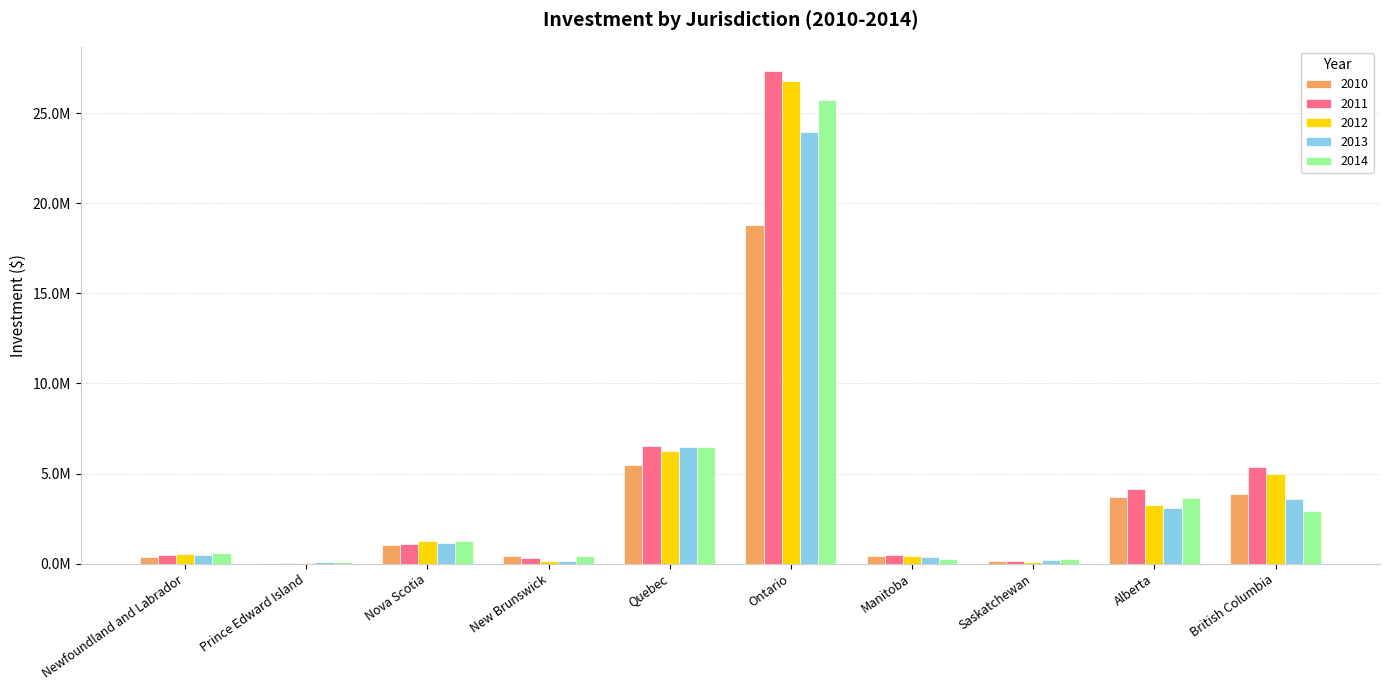

What is the sum of the 2013 values at British Columbia and Manitoba?

3928359